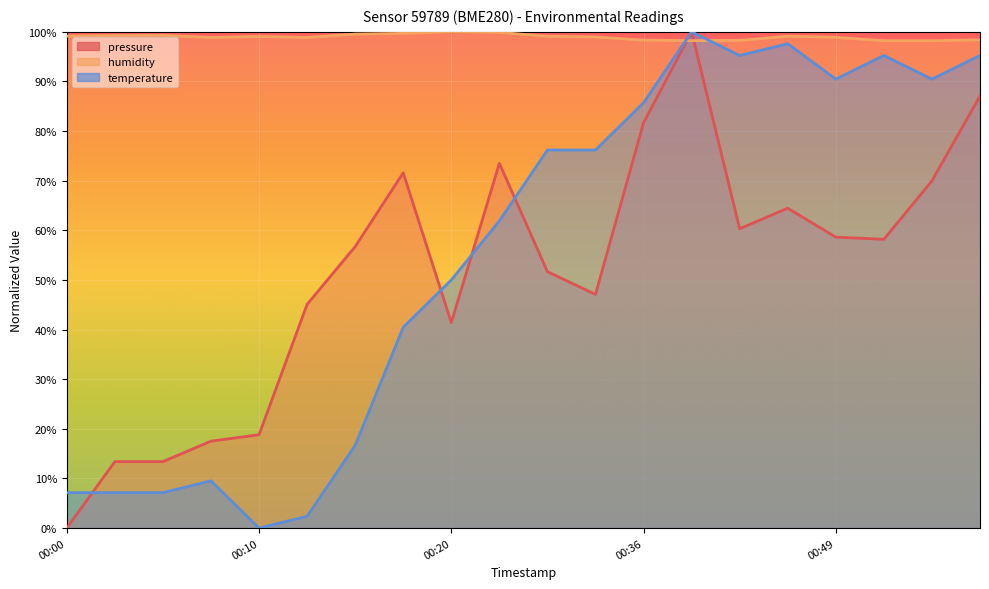

How many data points in pressure are above 58?

10